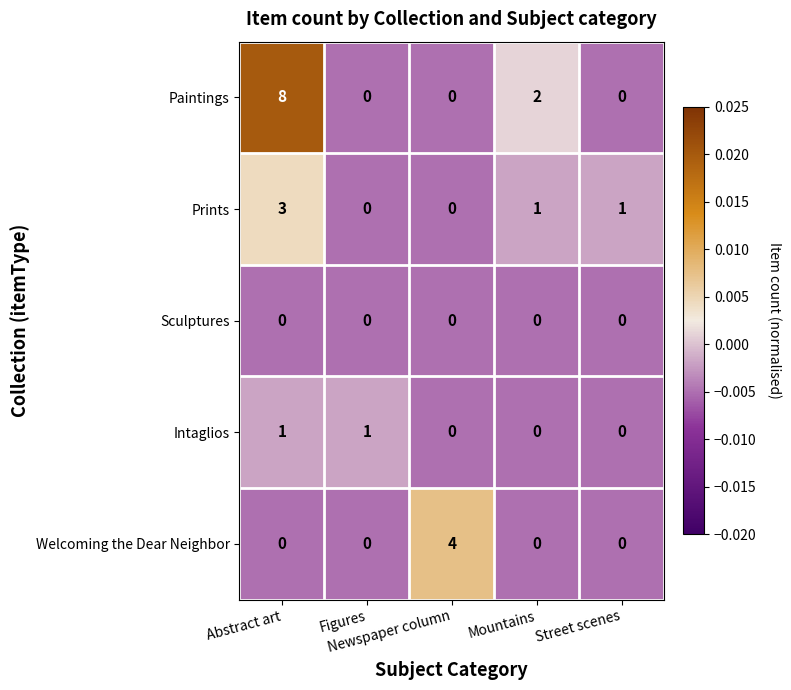

Which series changed the most between Newspaper column and Mountains?

Welcoming the Dear Neighbor